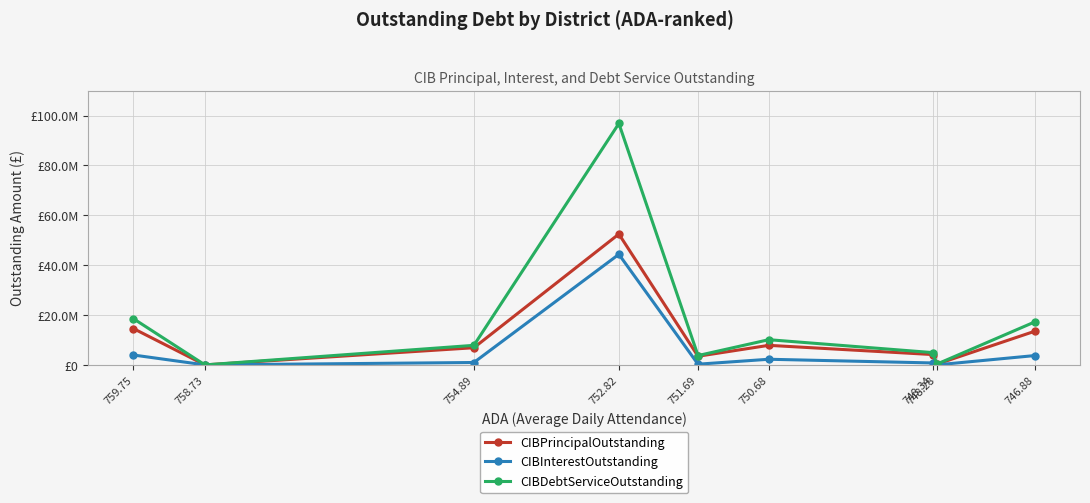

True or false: CIBInterestOutstanding and CIBPrincipalOutstanding intersect in this chart.

False